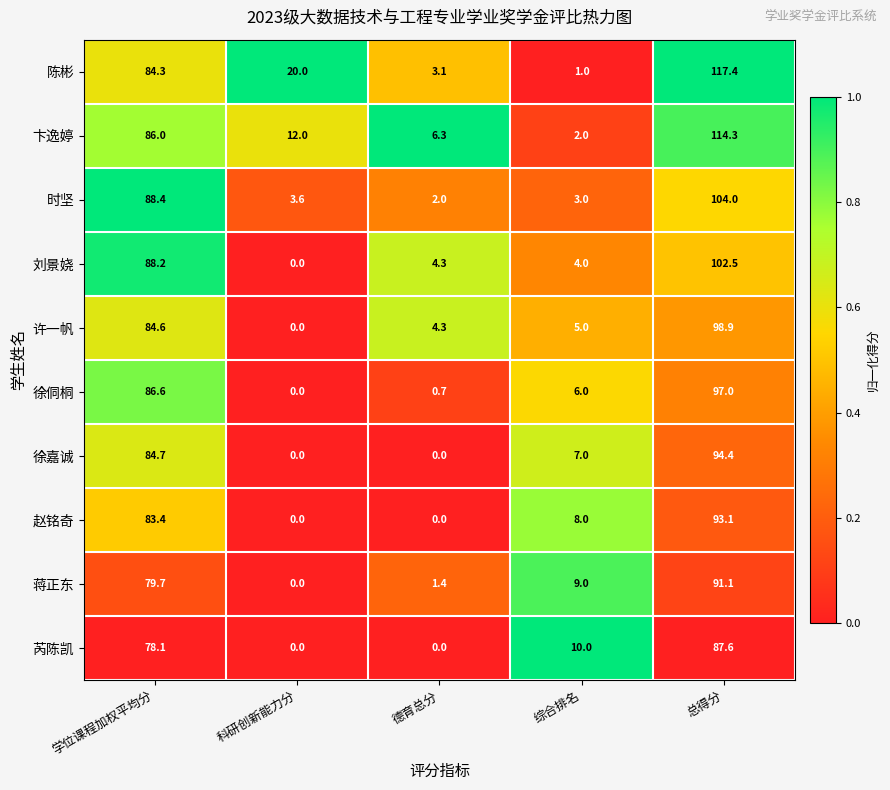

What is the total value across all series at 科研创新能力分?

35.6